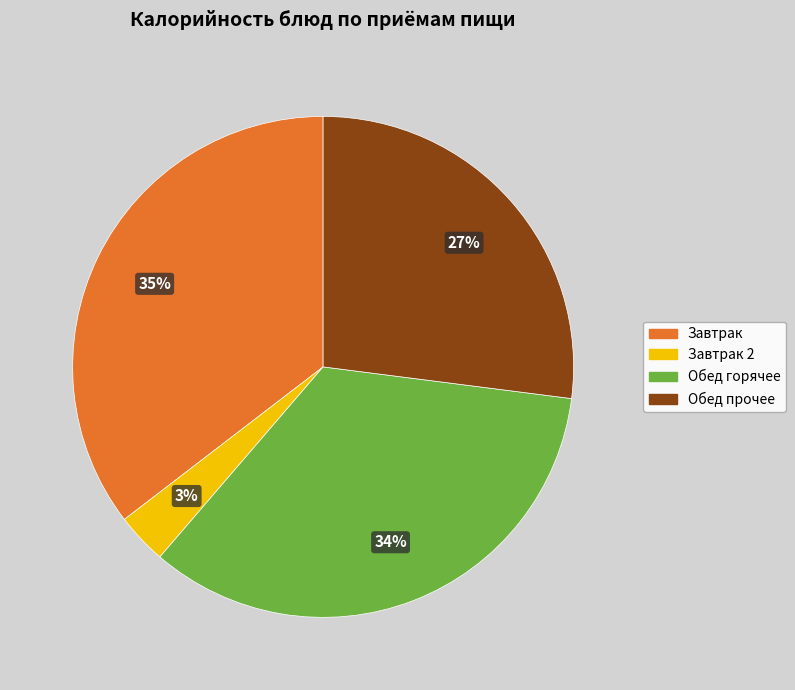

To the nearest percent, what is the average slice percentage?

25%